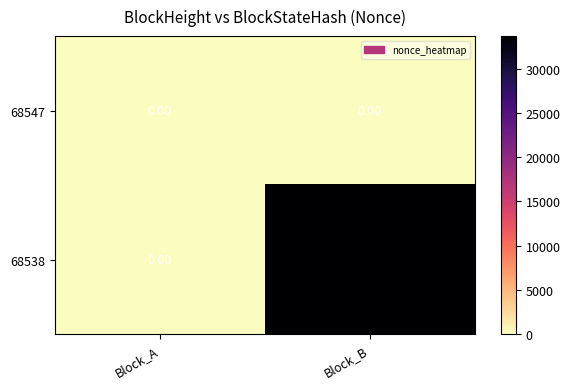

What is the difference between the 68538 values at Block_B and Block_A?

33660